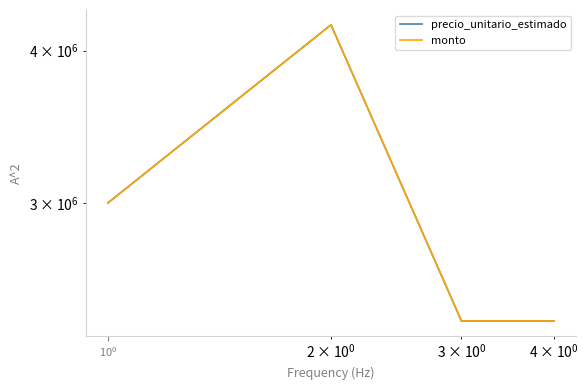

Reading left to right, transcribe all the data shown in this chart.

precio_unitario_estimado: 3000000	4200000	2400000	2400000
monto: 3000000	4200000	2400000	2400000